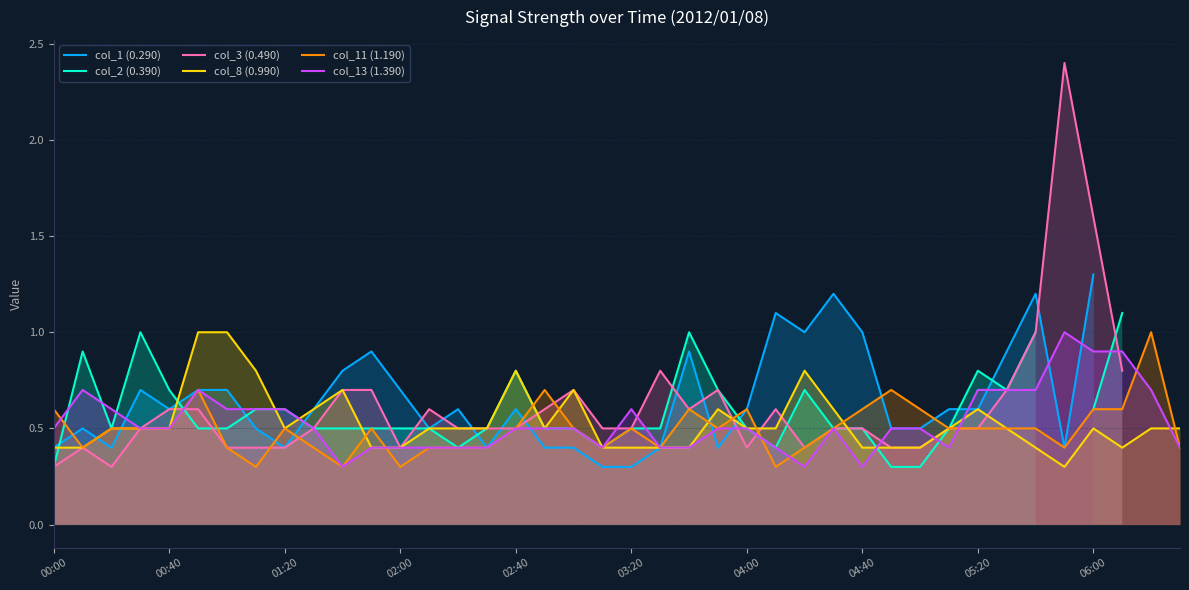

What is the minimum value shown in the chart?

0.3